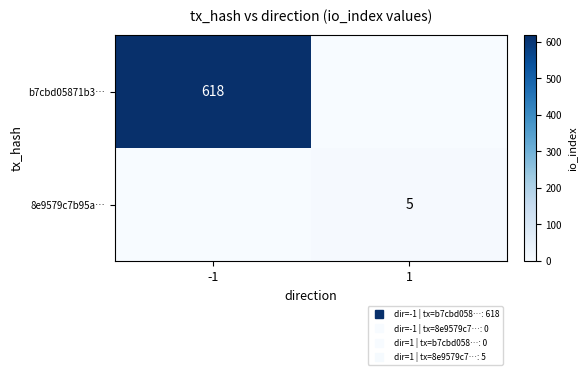

What is the sum of the b7cbd05871b3… values at 1 and -1?

618